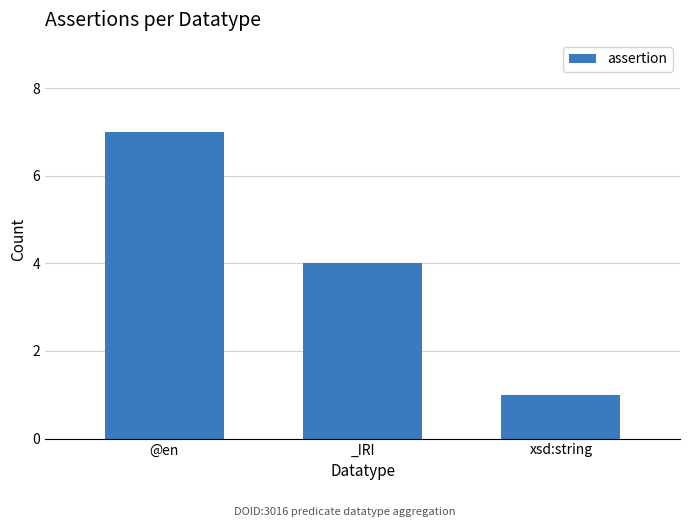

What is the difference between the maximum and minimum values?

6